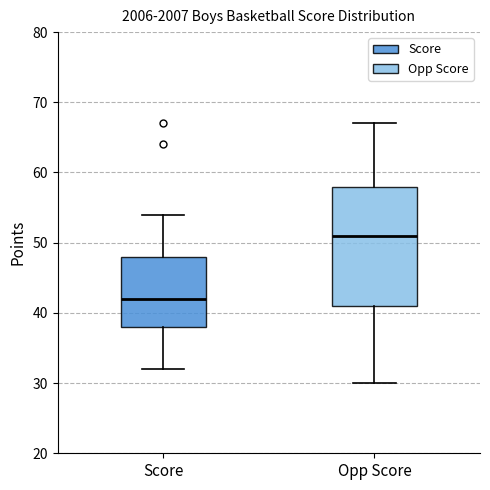

Where is the upper edge of the box for Opp Score on the y-axis? The values are not printed on the chart, so give them approximately, as read against the axis.

58